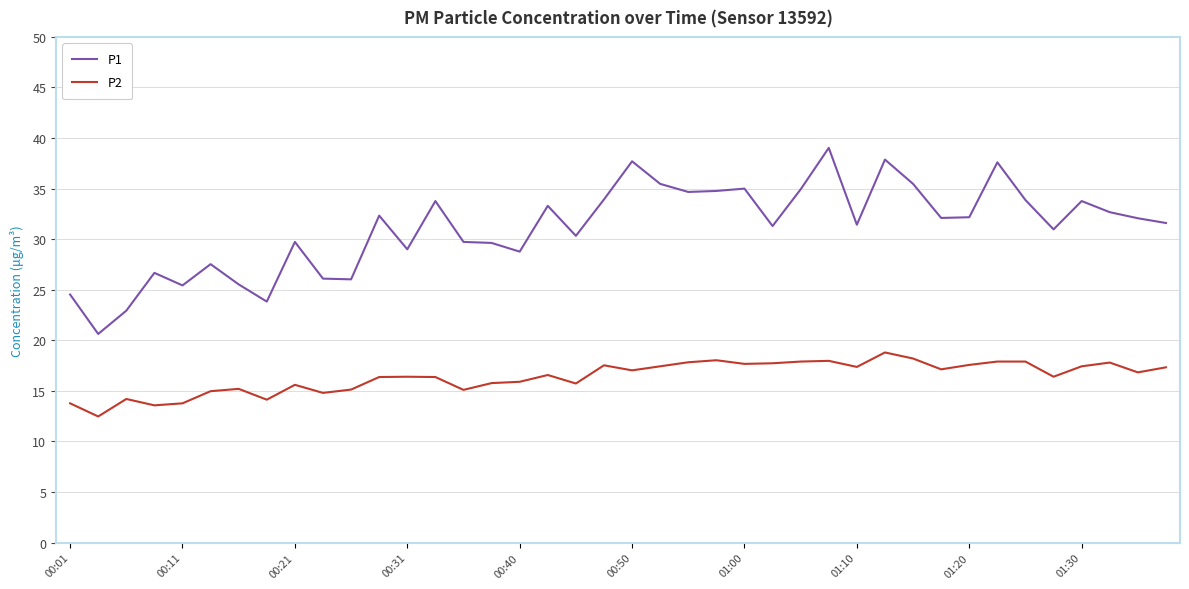

True or false: P1 and P2 intersect in this chart.

False